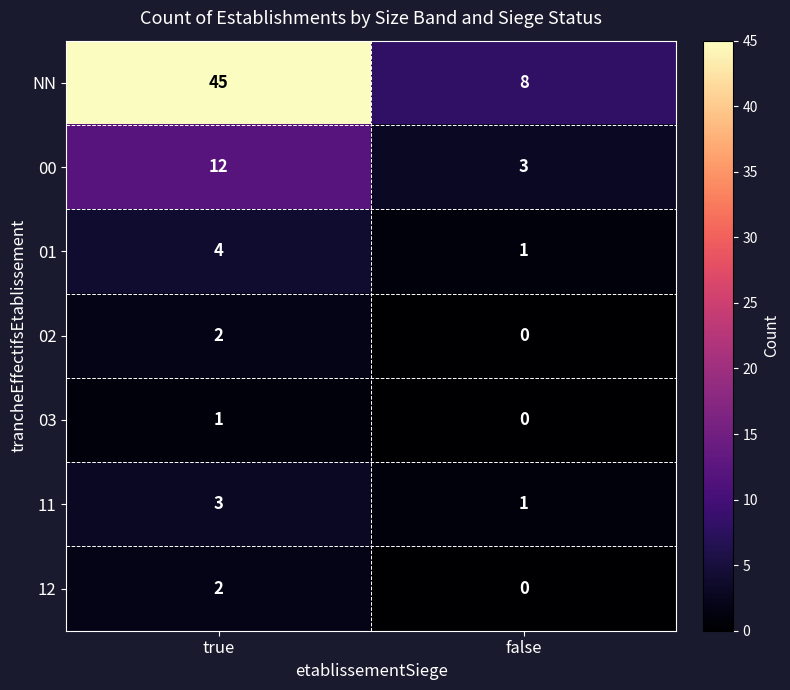

Reading right to left, extract all data points from this chart.

NN: 8	45
00: 3	12
01: 1	4
02: 0	2
03: 0	1
11: 1	3
12: 0	2